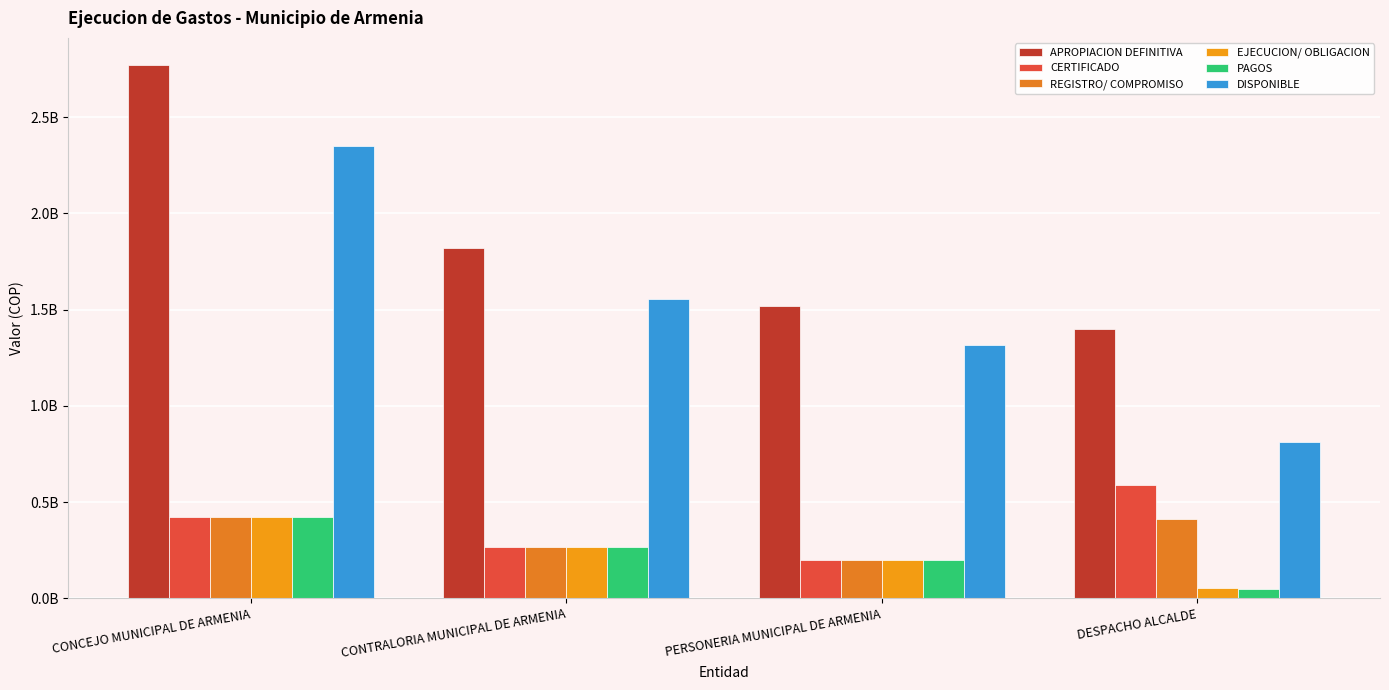

What is the spread (max minus min) of values at DESPACHO ALCALDE?

1352734468